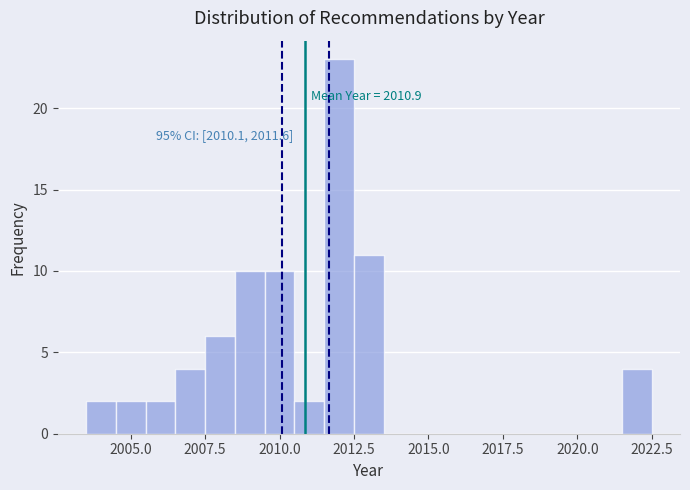

Read against the x-axis, roughly where is the centre of the tallest bar?

2012.0